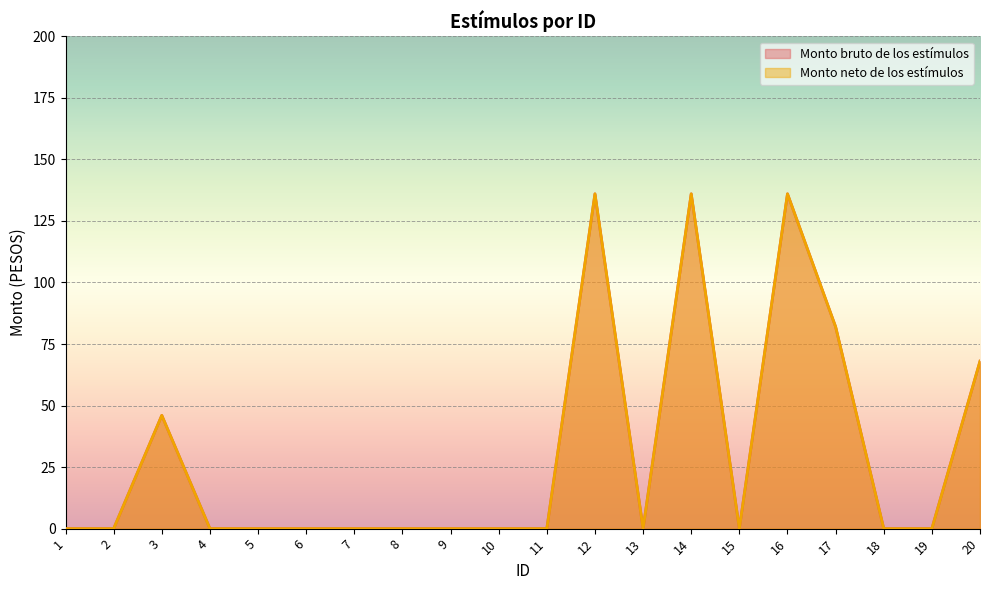

What is the difference between the maximum and second lowest values in the Monto bruto de los estímulos series?

136